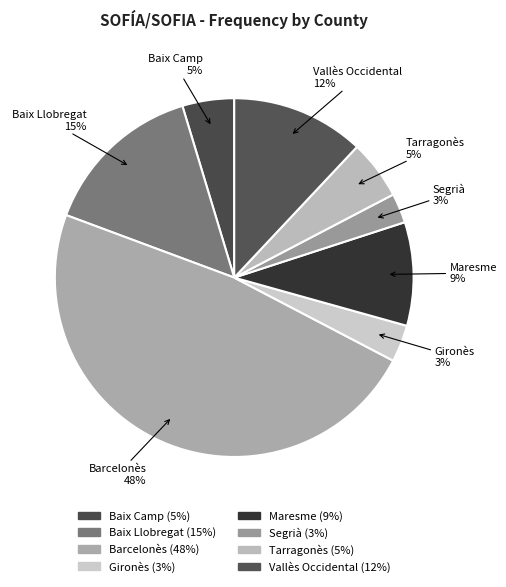

What percentage is the Maresme slice, to the nearest percent?

9%